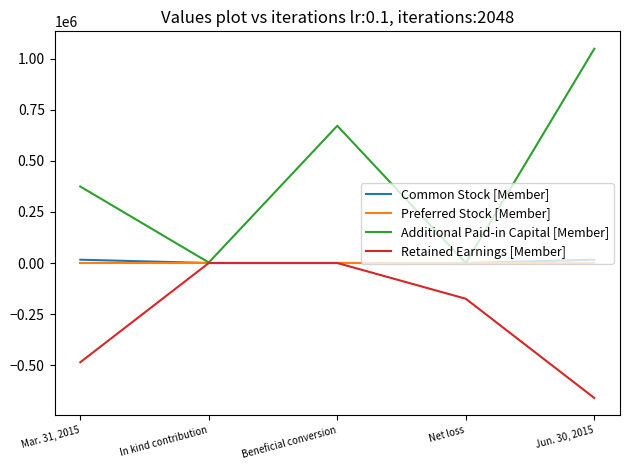

What is the spread (max minus min) of values at Beneficial conversion?

672158